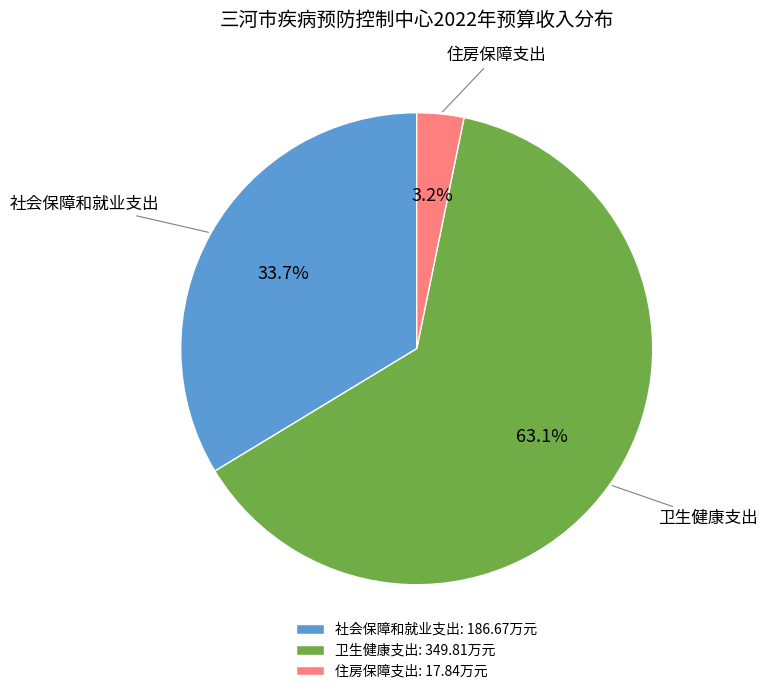

What percentage is the 卫生健康支出 slice, to the nearest percent?

63%